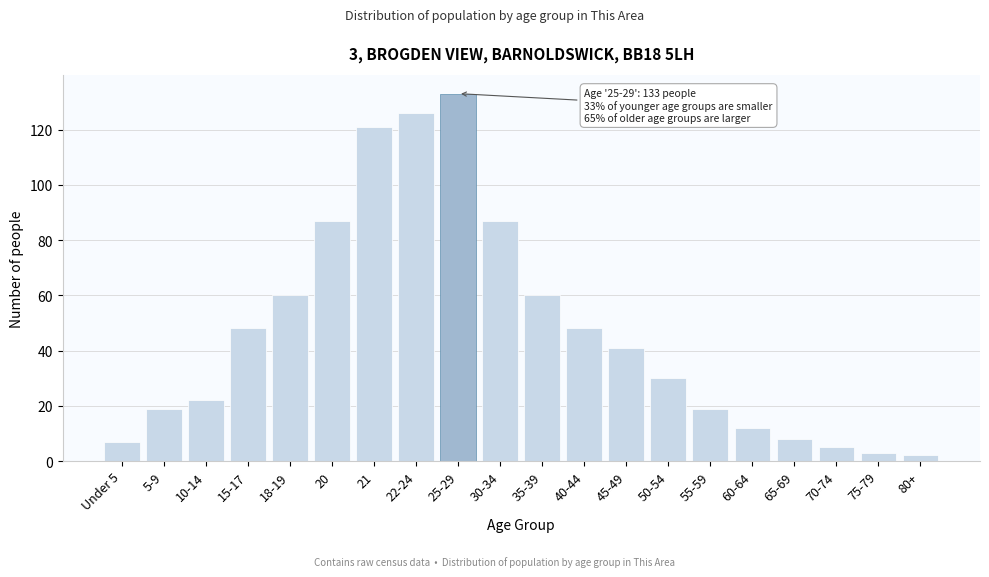

Reading right to left, extract all data points from this chart.

2	3	5	8	12	19	30	41	48	60	87	133	126	121	87	60	48	22	19	7